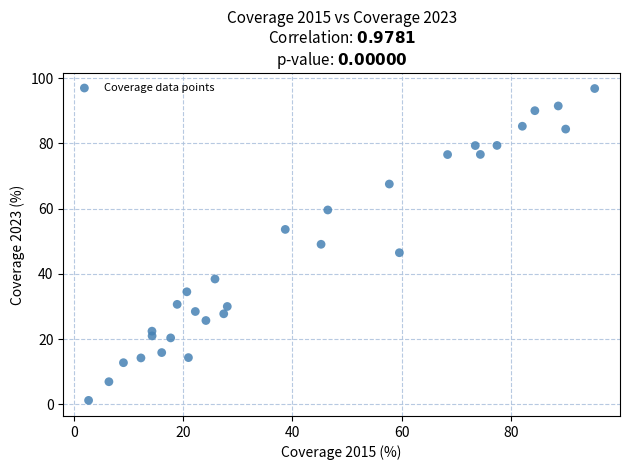

What is the range of X values (max minus min)?

92.6